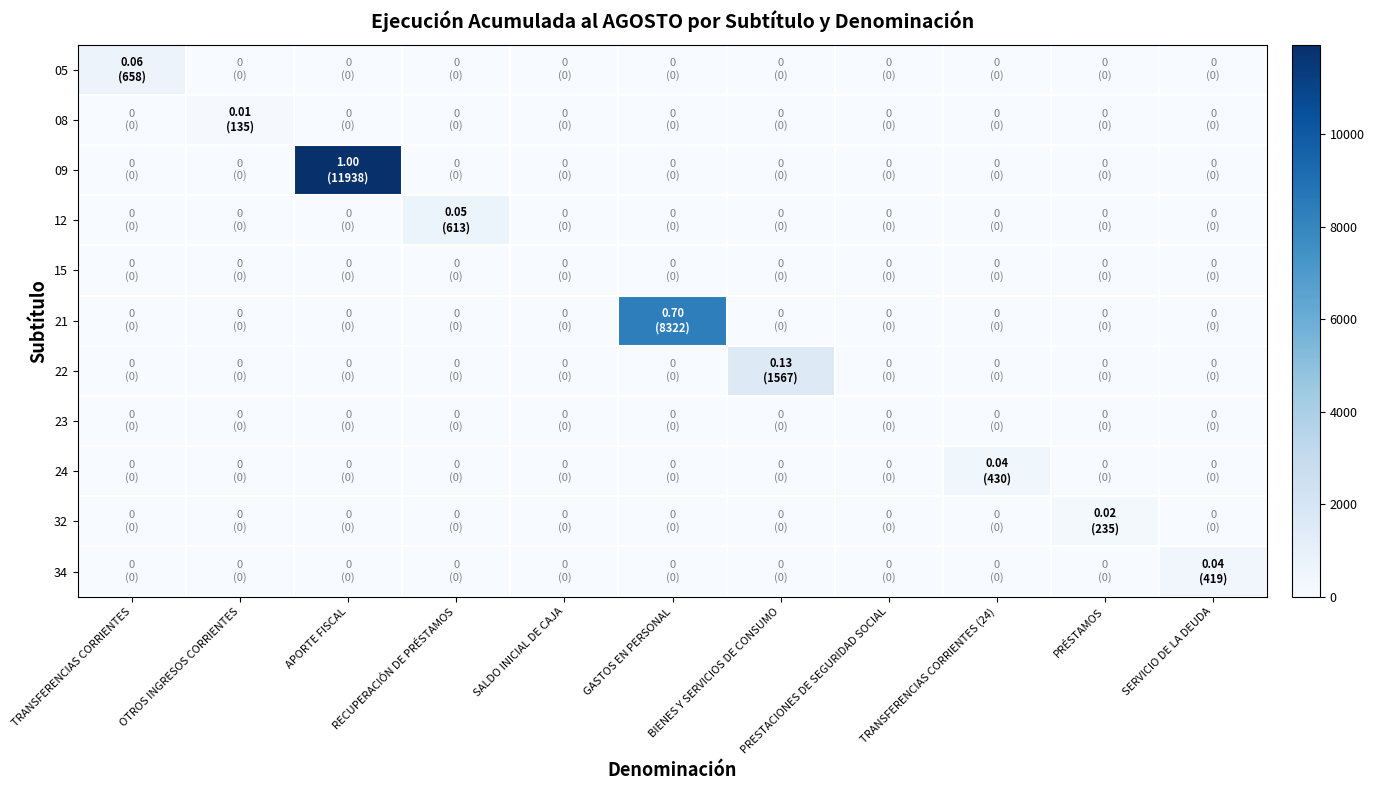

Reading left to right, what are all the values shown in this chart?

05: TRANSFERENCIAS CORRIENTES=658	OTROS INGRESOS CORRIENTES=0	APORTE FISCAL=0	RECUPERACIÓN DE PRÉSTAMOS=0	SALDO INICIAL DE CAJA=0	GASTOS EN PERSONAL=0	BIENES Y SERVICIOS DE CONSUMO=0	PRESTACIONES DE SEGURIDAD SOCIAL=0	TRANSFERENCIAS CORRIENTES (24)=0	PRÉSTAMOS=0	SERVICIO DE LA DEUDA=0
08: TRANSFERENCIAS CORRIENTES=0	OTROS INGRESOS CORRIENTES=135	APORTE FISCAL=0	RECUPERACIÓN DE PRÉSTAMOS=0	SALDO INICIAL DE CAJA=0	GASTOS EN PERSONAL=0	BIENES Y SERVICIOS DE CONSUMO=0	PRESTACIONES DE SEGURIDAD SOCIAL=0	TRANSFERENCIAS CORRIENTES (24)=0	PRÉSTAMOS=0	SERVICIO DE LA DEUDA=0
09: TRANSFERENCIAS CORRIENTES=0	OTROS INGRESOS CORRIENTES=0	APORTE FISCAL=11938	RECUPERACIÓN DE PRÉSTAMOS=0	SALDO INICIAL DE CAJA=0	GASTOS EN PERSONAL=0	BIENES Y SERVICIOS DE CONSUMO=0	PRESTACIONES DE SEGURIDAD SOCIAL=0	TRANSFERENCIAS CORRIENTES (24)=0	PRÉSTAMOS=0	SERVICIO DE LA DEUDA=0
12: TRANSFERENCIAS CORRIENTES=0	OTROS INGRESOS CORRIENTES=0	APORTE FISCAL=0	RECUPERACIÓN DE PRÉSTAMOS=613	SALDO INICIAL DE CAJA=0	GASTOS EN PERSONAL=0	BIENES Y SERVICIOS DE CONSUMO=0	PRESTACIONES DE SEGURIDAD SOCIAL=0	TRANSFERENCIAS CORRIENTES (24)=0	PRÉSTAMOS=0	SERVICIO DE LA DEUDA=0
15: TRANSFERENCIAS CORRIENTES=0	OTROS INGRESOS CORRIENTES=0	APORTE FISCAL=0	RECUPERACIÓN DE PRÉSTAMOS=0	SALDO INICIAL DE CAJA=0	GASTOS EN PERSONAL=0	BIENES Y SERVICIOS DE CONSUMO=0	PRESTACIONES DE SEGURIDAD SOCIAL=0	TRANSFERENCIAS CORRIENTES (24)=0	PRÉSTAMOS=0	SERVICIO DE LA DEUDA=0
21: TRANSFERENCIAS CORRIENTES=0	OTROS INGRESOS CORRIENTES=0	APORTE FISCAL=0	RECUPERACIÓN DE PRÉSTAMOS=0	SALDO INICIAL DE CAJA=0	GASTOS EN PERSONAL=8322	BIENES Y SERVICIOS DE CONSUMO=0	PRESTACIONES DE SEGURIDAD SOCIAL=0	TRANSFERENCIAS CORRIENTES (24)=0	PRÉSTAMOS=0	SERVICIO DE LA DEUDA=0
22: TRANSFERENCIAS CORRIENTES=0	OTROS INGRESOS CORRIENTES=0	APORTE FISCAL=0	RECUPERACIÓN DE PRÉSTAMOS=0	SALDO INICIAL DE CAJA=0	GASTOS EN PERSONAL=0	BIENES Y SERVICIOS DE CONSUMO=1567	PRESTACIONES DE SEGURIDAD SOCIAL=0	TRANSFERENCIAS CORRIENTES (24)=0	PRÉSTAMOS=0	SERVICIO DE LA DEUDA=0
23: TRANSFERENCIAS CORRIENTES=0	OTROS INGRESOS CORRIENTES=0	APORTE FISCAL=0	RECUPERACIÓN DE PRÉSTAMOS=0	SALDO INICIAL DE CAJA=0	GASTOS EN PERSONAL=0	BIENES Y SERVICIOS DE CONSUMO=0	PRESTACIONES DE SEGURIDAD SOCIAL=0	TRANSFERENCIAS CORRIENTES (24)=0	PRÉSTAMOS=0	SERVICIO DE LA DEUDA=0
24: TRANSFERENCIAS CORRIENTES=0	OTROS INGRESOS CORRIENTES=0	APORTE FISCAL=0	RECUPERACIÓN DE PRÉSTAMOS=0	SALDO INICIAL DE CAJA=0	GASTOS EN PERSONAL=0	BIENES Y SERVICIOS DE CONSUMO=0	PRESTACIONES DE SEGURIDAD SOCIAL=0	TRANSFERENCIAS CORRIENTES (24)=430	PRÉSTAMOS=0	SERVICIO DE LA DEUDA=0
32: TRANSFERENCIAS CORRIENTES=0	OTROS INGRESOS CORRIENTES=0	APORTE FISCAL=0	RECUPERACIÓN DE PRÉSTAMOS=0	SALDO INICIAL DE CAJA=0	GASTOS EN PERSONAL=0	BIENES Y SERVICIOS DE CONSUMO=0	PRESTACIONES DE SEGURIDAD SOCIAL=0	TRANSFERENCIAS CORRIENTES (24)=0	PRÉSTAMOS=235	SERVICIO DE LA DEUDA=0
34: TRANSFERENCIAS CORRIENTES=0	OTROS INGRESOS CORRIENTES=0	APORTE FISCAL=0	RECUPERACIÓN DE PRÉSTAMOS=0	SALDO INICIAL DE CAJA=0	GASTOS EN PERSONAL=0	BIENES Y SERVICIOS DE CONSUMO=0	PRESTACIONES DE SEGURIDAD SOCIAL=0	TRANSFERENCIAS CORRIENTES (24)=0	PRÉSTAMOS=0	SERVICIO DE LA DEUDA=419